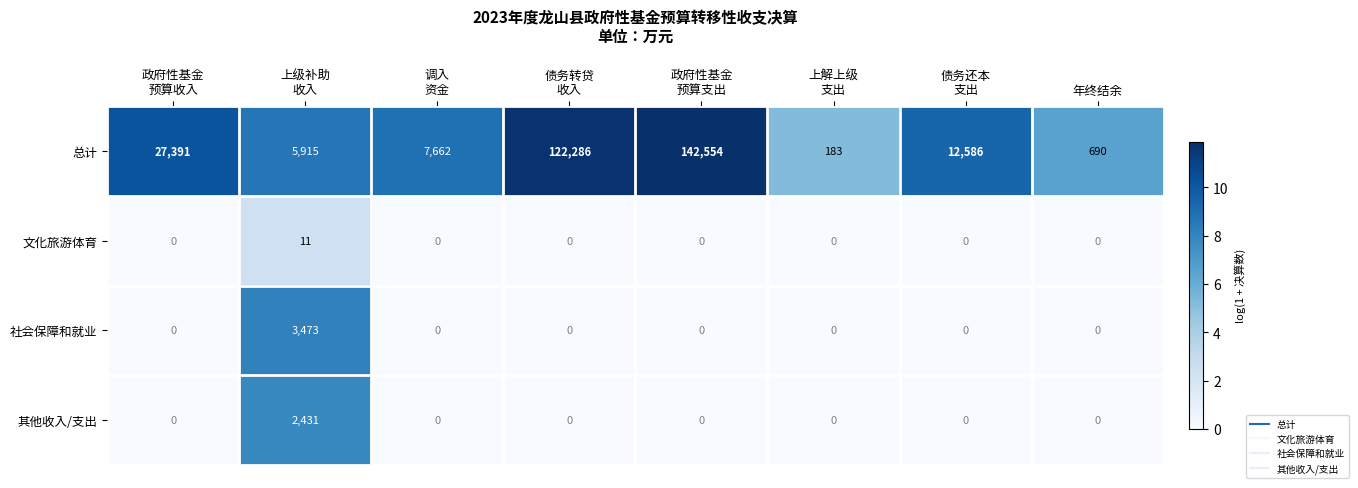

How many data points in 其他收入/支出 are above 0?

1